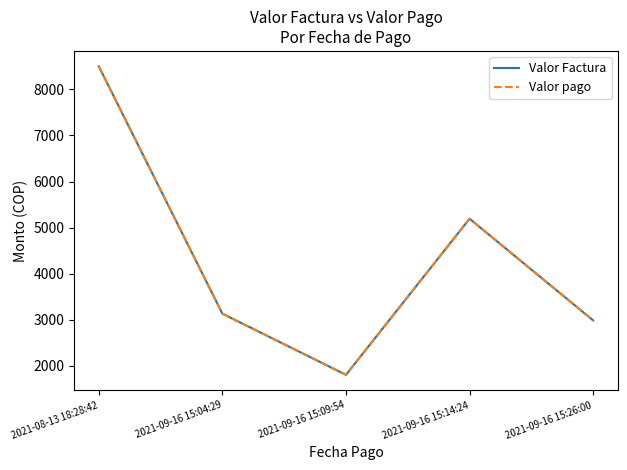

Does the chart have visible grid lines?

No